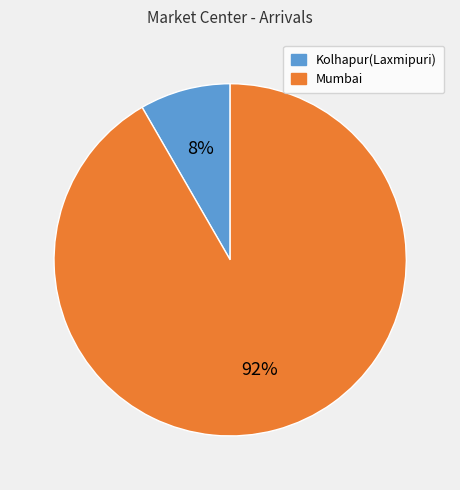

What is the majority slice?

Mumbai